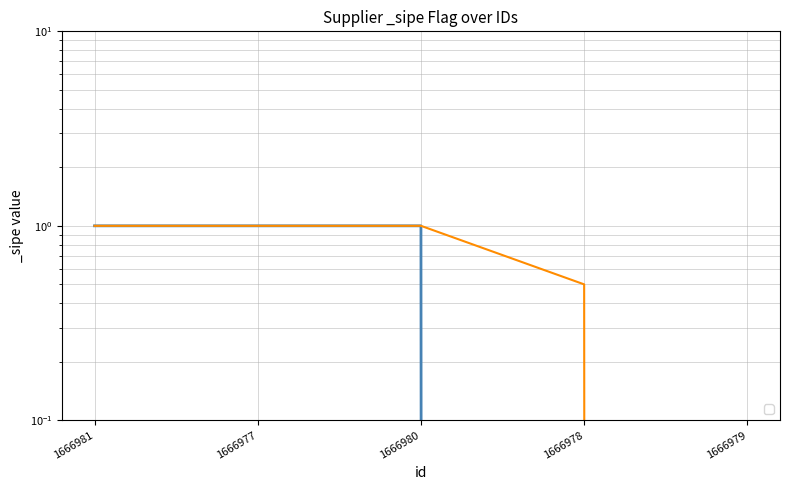

What is the sum of all values?

3